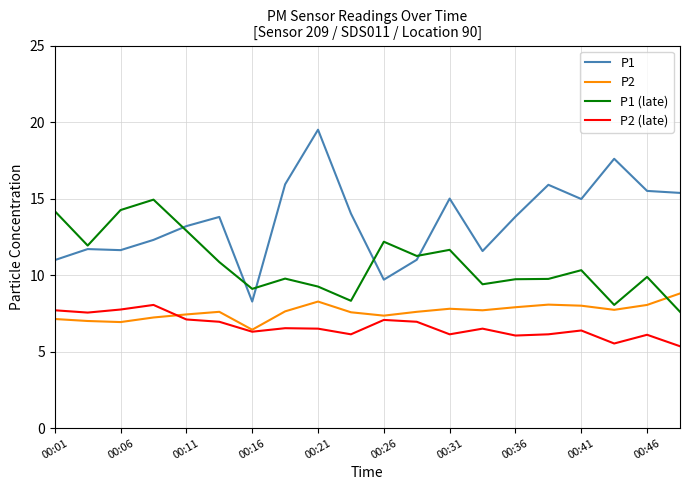

In P2 (late), how many points are lower than both neighbors (excluding endpoints)?

6